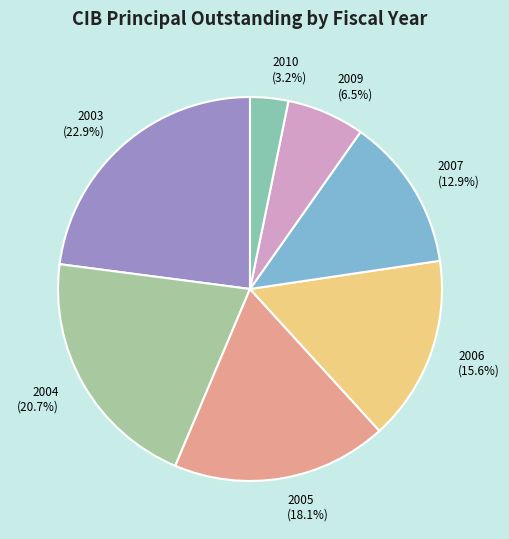

Is there a majority slice in this chart?

No